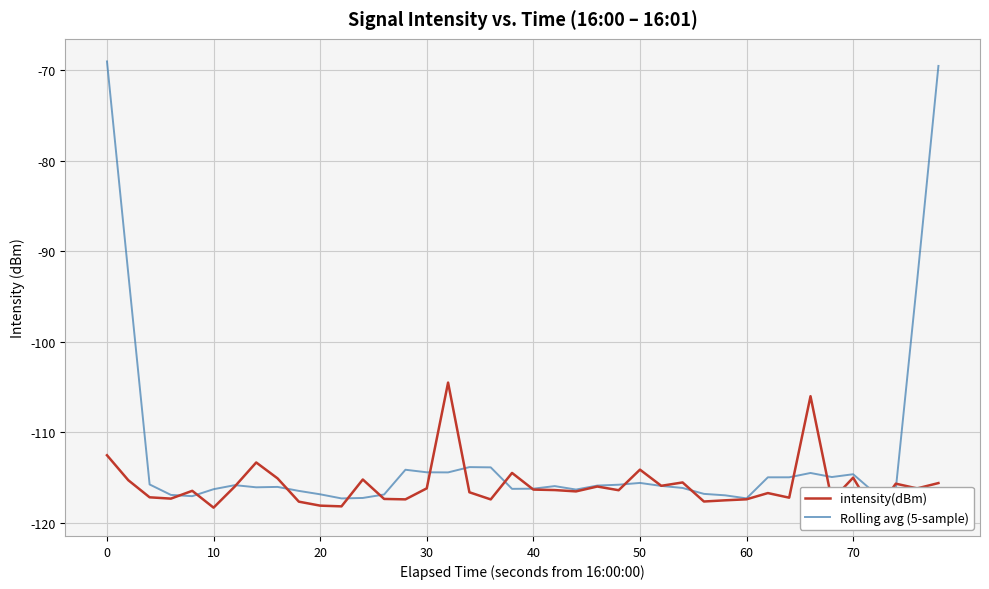

What is the lowest value of the Rolling avg (5-sample) series?

-117.3